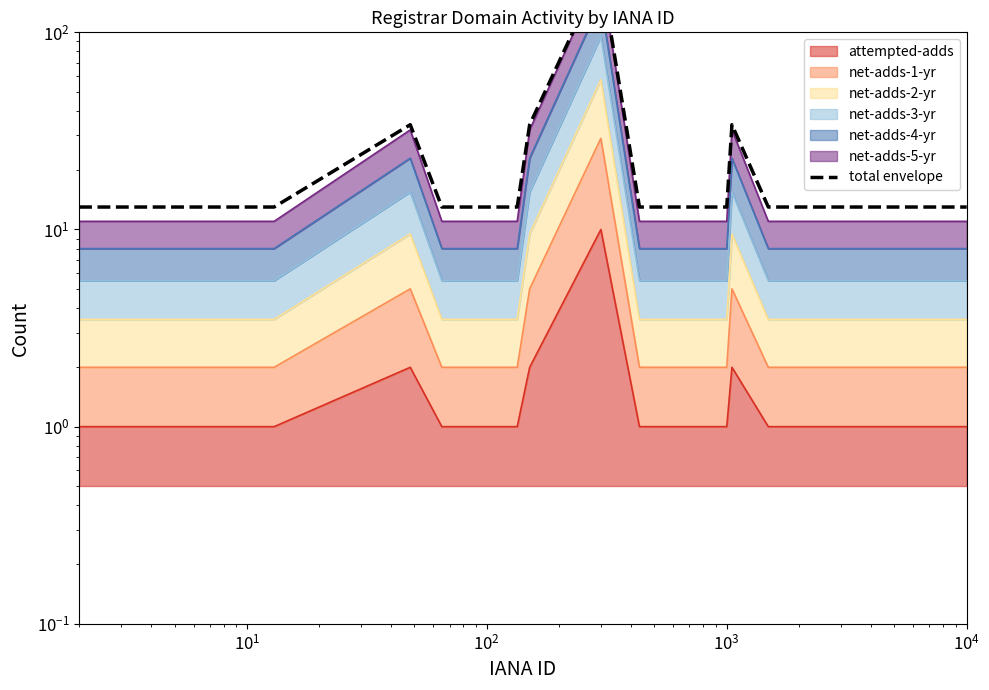

What is the difference between the maximum and minimum values?

189